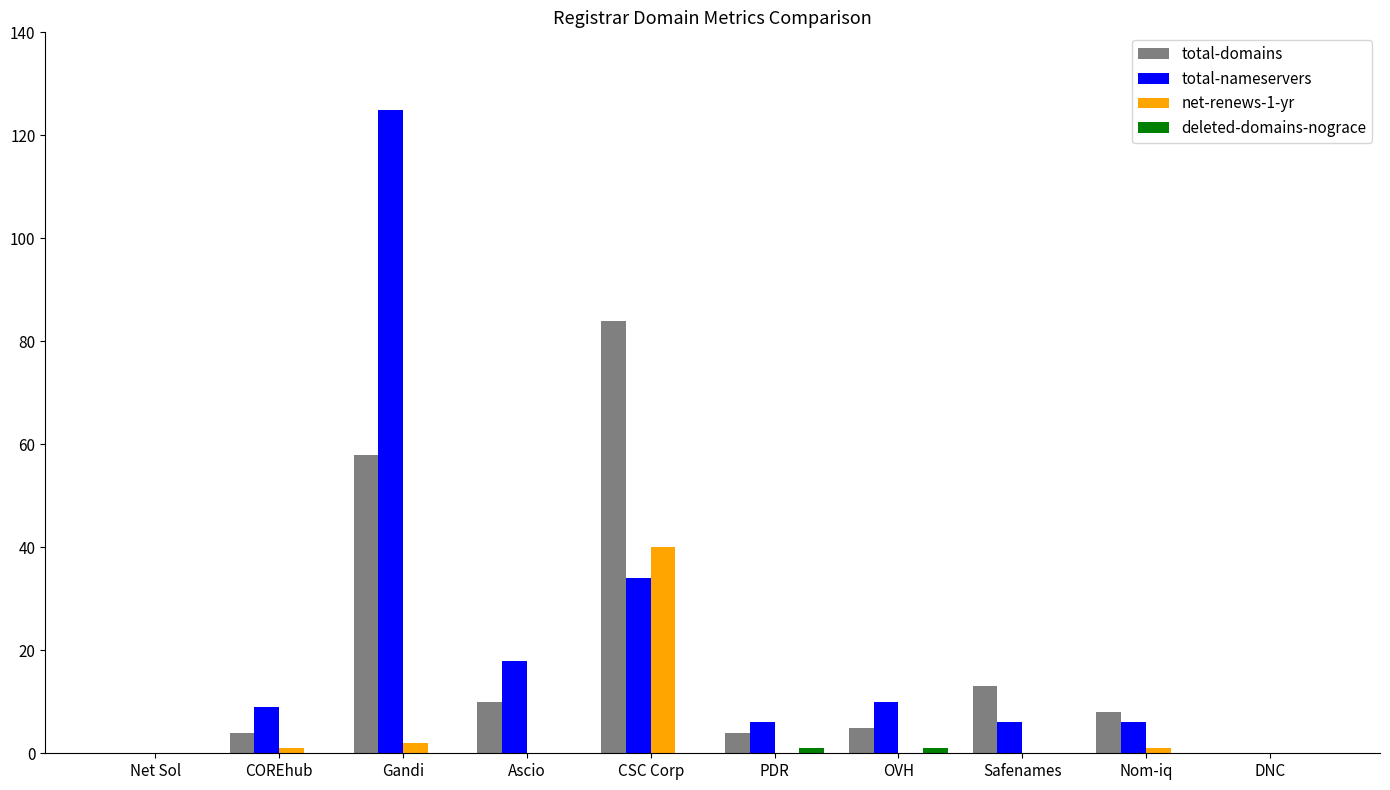

Is it true that total-nameservers equals 210 at Gandi?

False